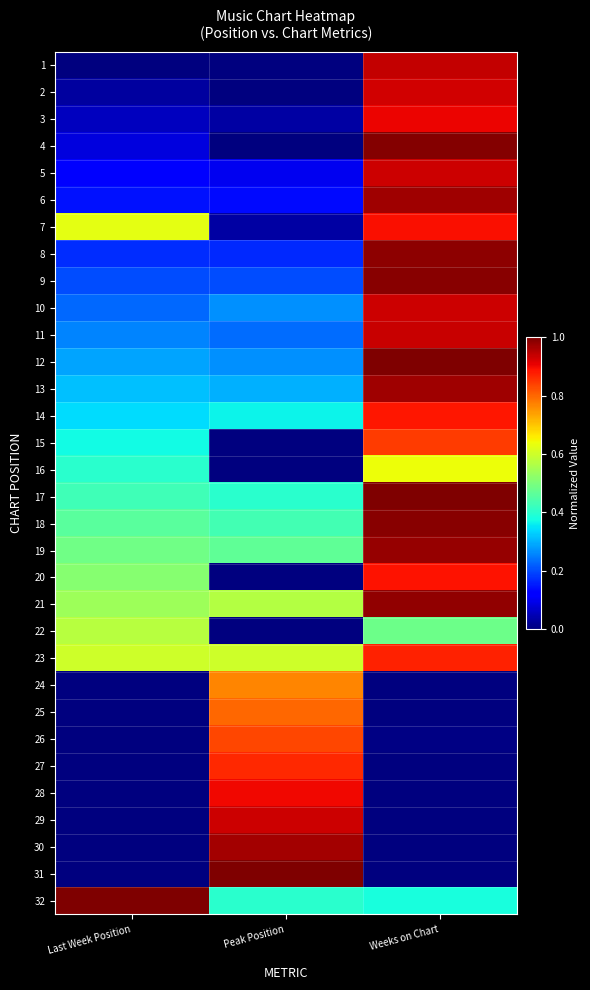

Rank the series at Peak Position from highest to lowest value.

31, 30, 29, 28, 27, 26, 25, 24, 23, 21, 19, 18, 17, 32, 14, 13, 10, 12, 11, 9, 8, 6, 5, 3, 7, 1, 2, 4, 15, 16, 20, 22